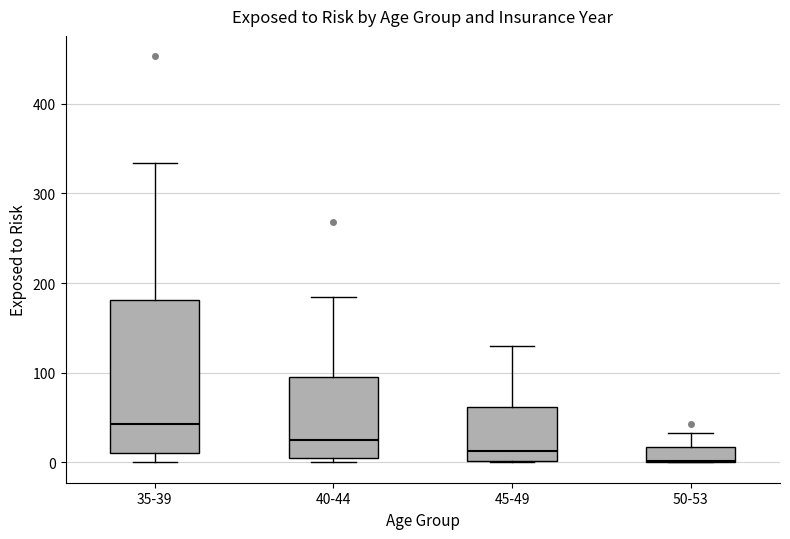

Which box's median line is the lowest?

50-53